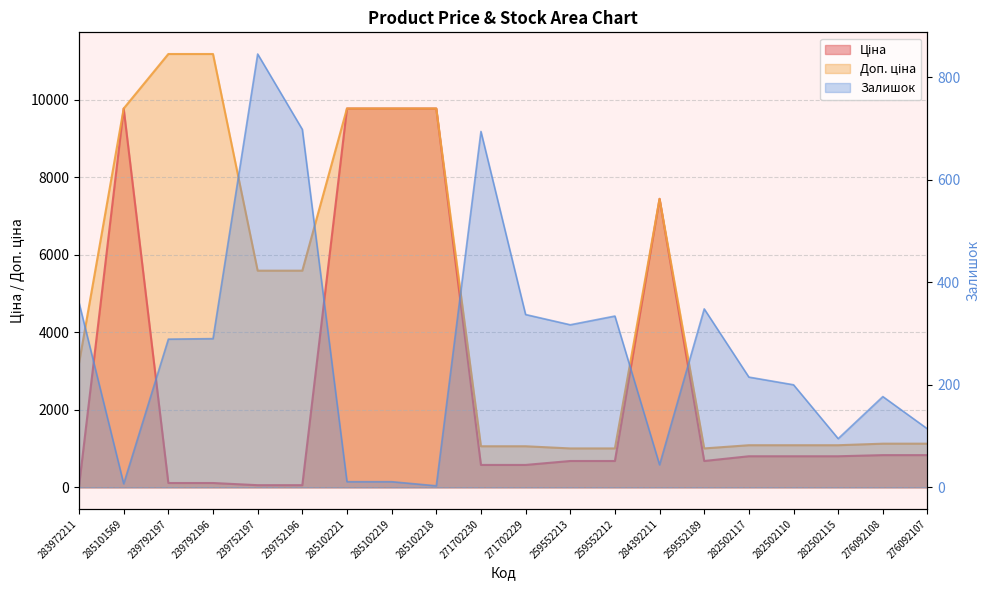

True or false: Доп. ціна has more than 0 interior local peaks.

True